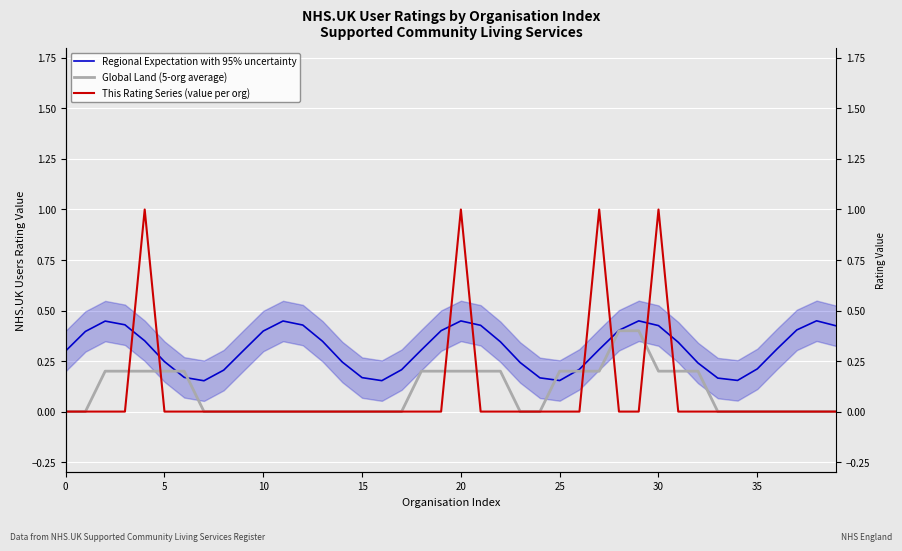

Which series has the largest total across all categories?

Regional Expectation with 95% uncertainty